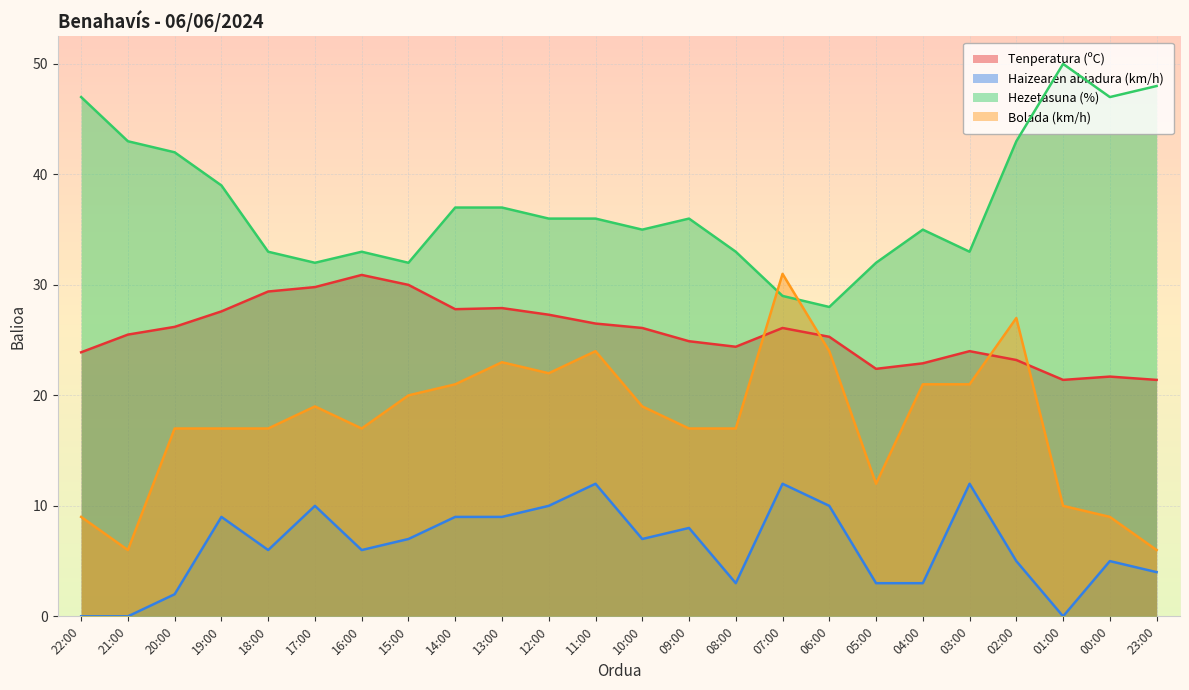

Is the value of Hezetasuna (%) at 05:00 greater than the value of Tenperatura (ºC) at 04:00?

Yes